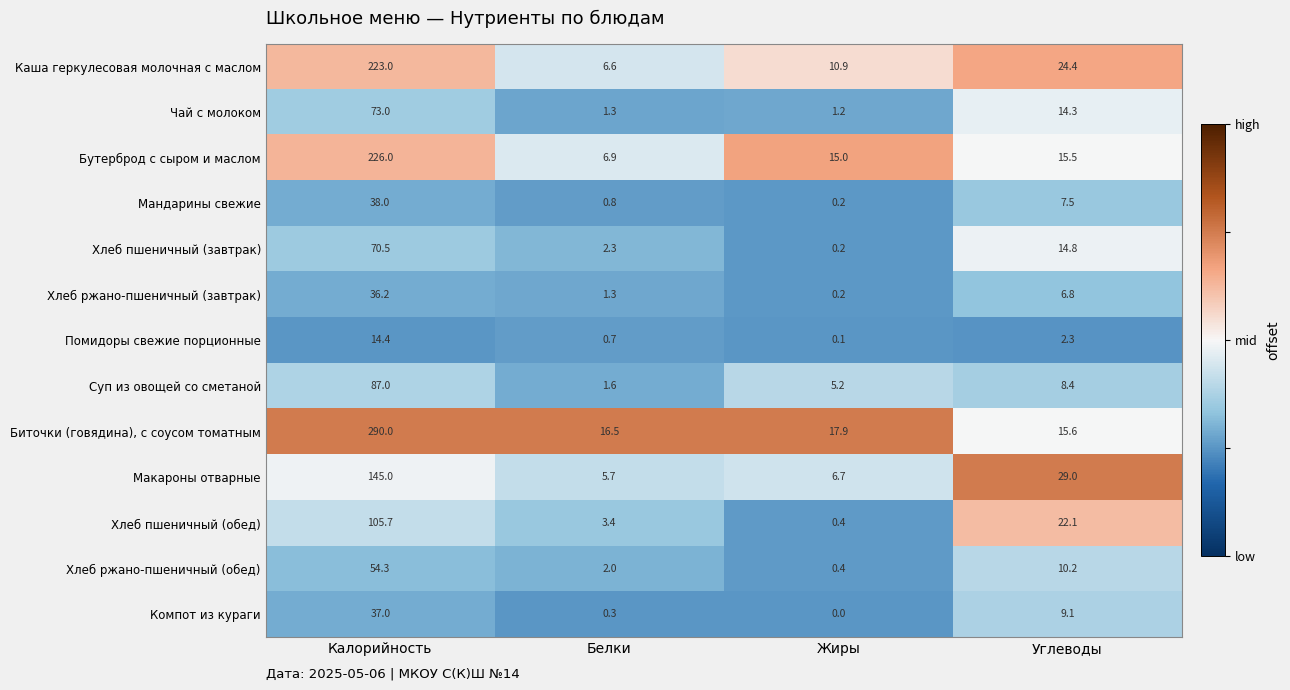

Rank the series at Калорийность from lowest to highest value.

Помидоры свежие порционные, Хлеб ржано-пшеничный (завтрак), Компот из кураги, Мандарины свежие, Хлеб ржано-пшеничный (обед), Хлеб пшеничный (завтрак), Чай с молоком, Суп из овощей со сметаной, Хлеб пшеничный (обед), Макароны отварные, Каша геркулесовая молочная с маслом, Бутерброд с сыром и маслом, Биточки (говядина), с соусом томатным